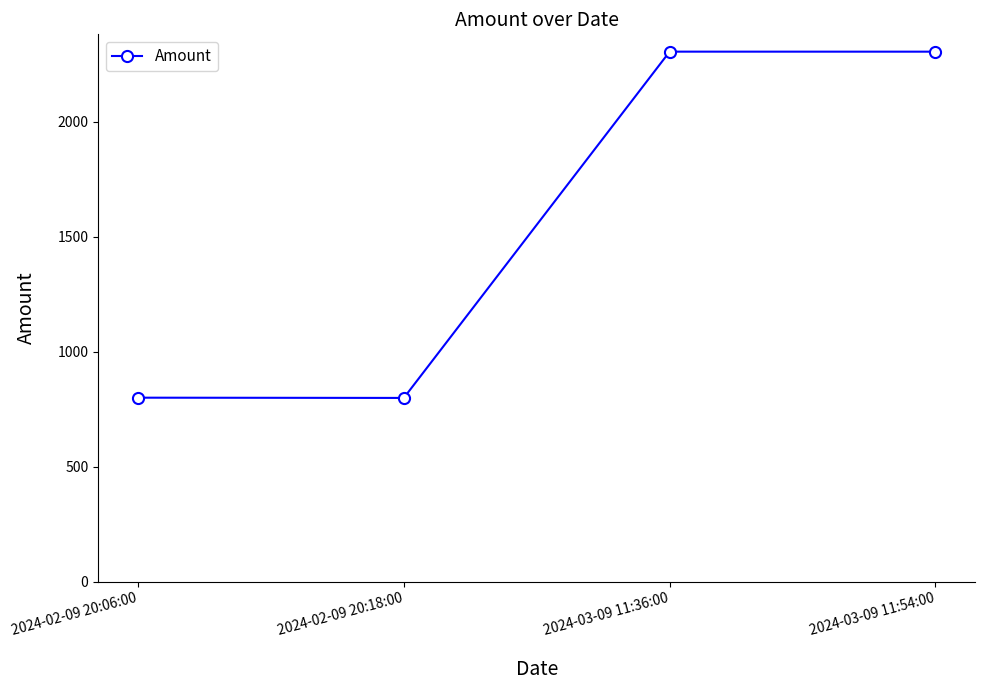

What is the value of the 2nd point from the left?

798.9